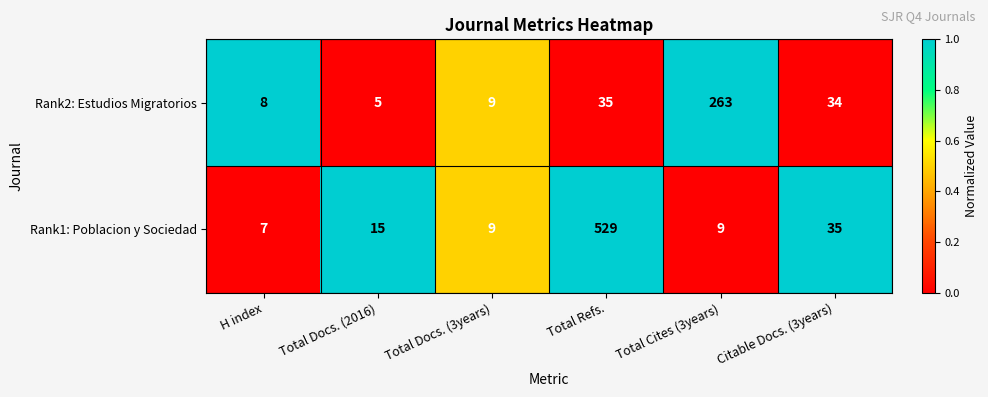

What is the greatest value displayed?

529